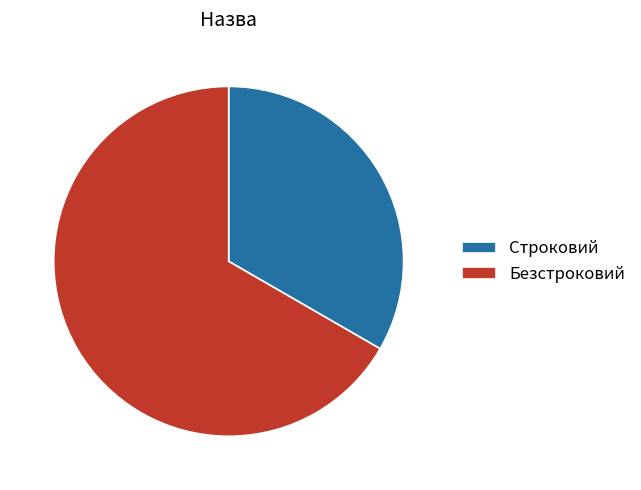

Does Безстроковий account for over 50% of the chart?

Yes